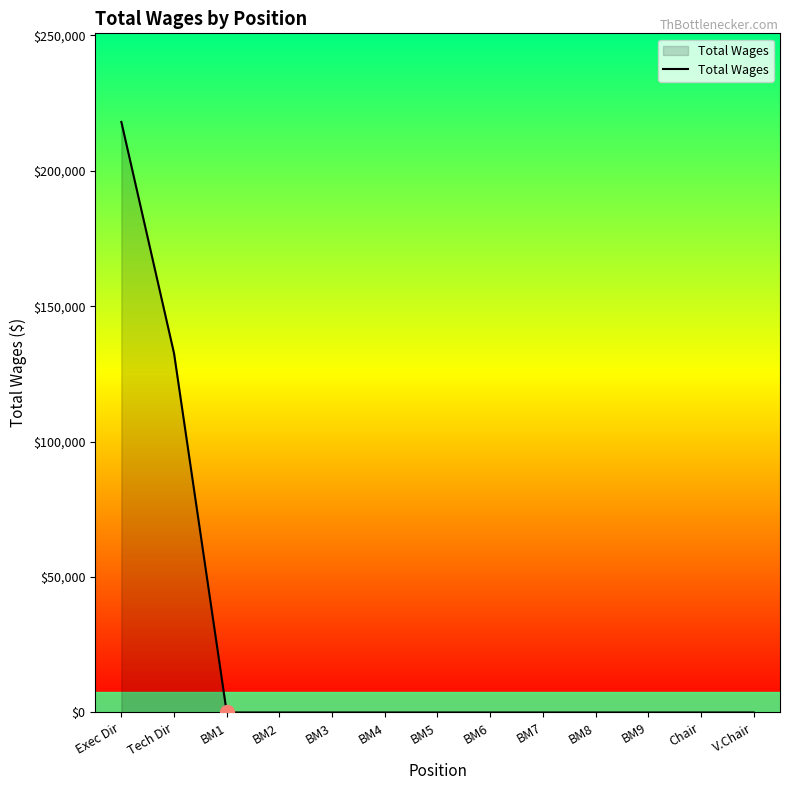

What is the sum of the values at Exec Dir and BM1?

218029